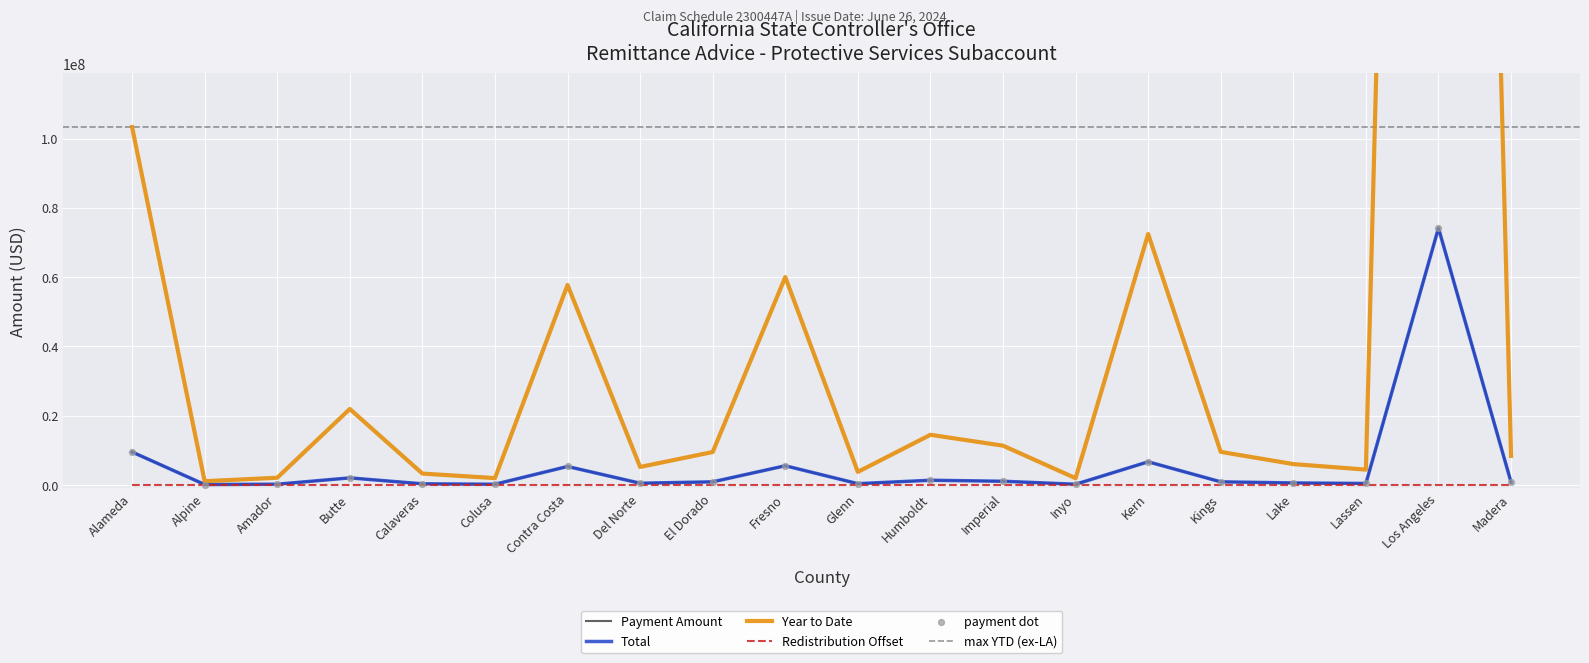

Is the value of Year to Date at Lake greater than the value of Total at Inyo?

Yes